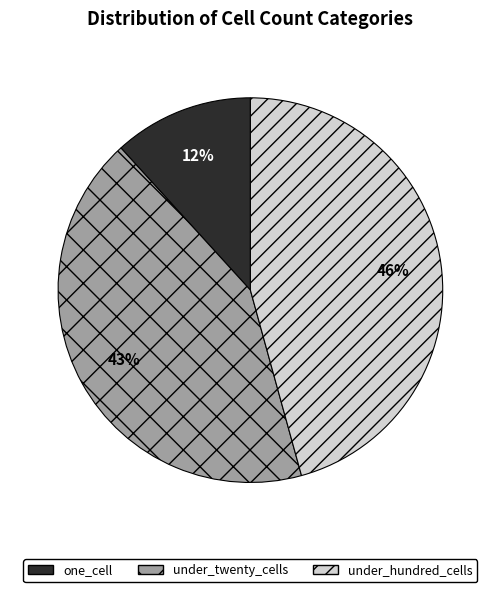

Is there any slice that represents more than half of the pie?

No